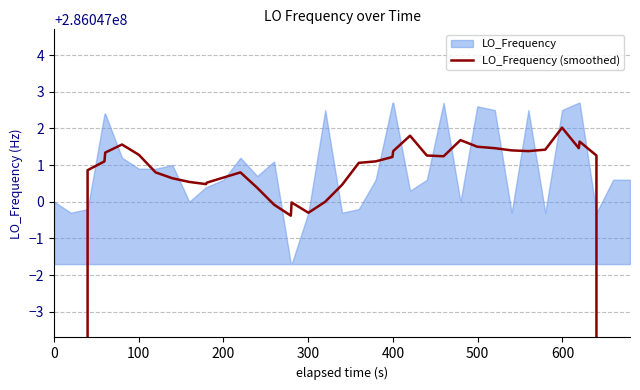

How many data points are less than 286047001?

19